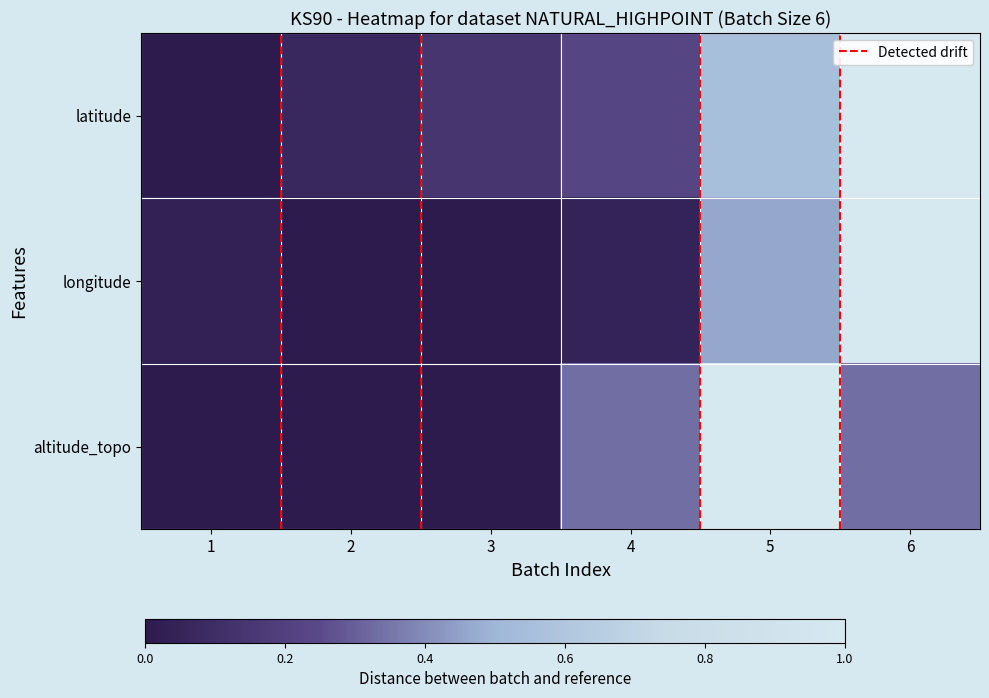

Which category has the lowest value across all series?

1